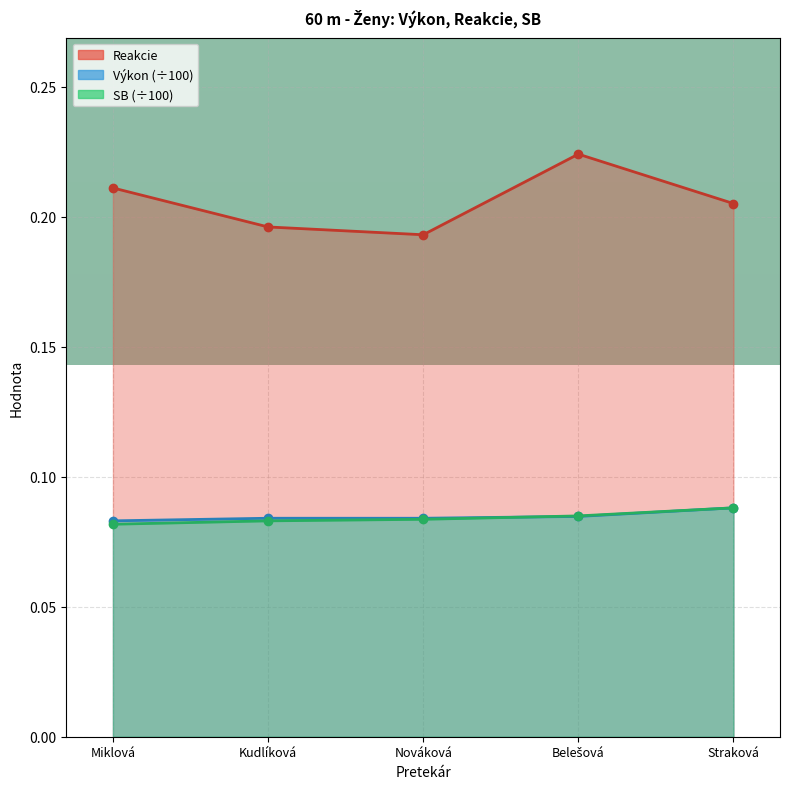

What is the approximate value of Výkon at Belešová?

0.1